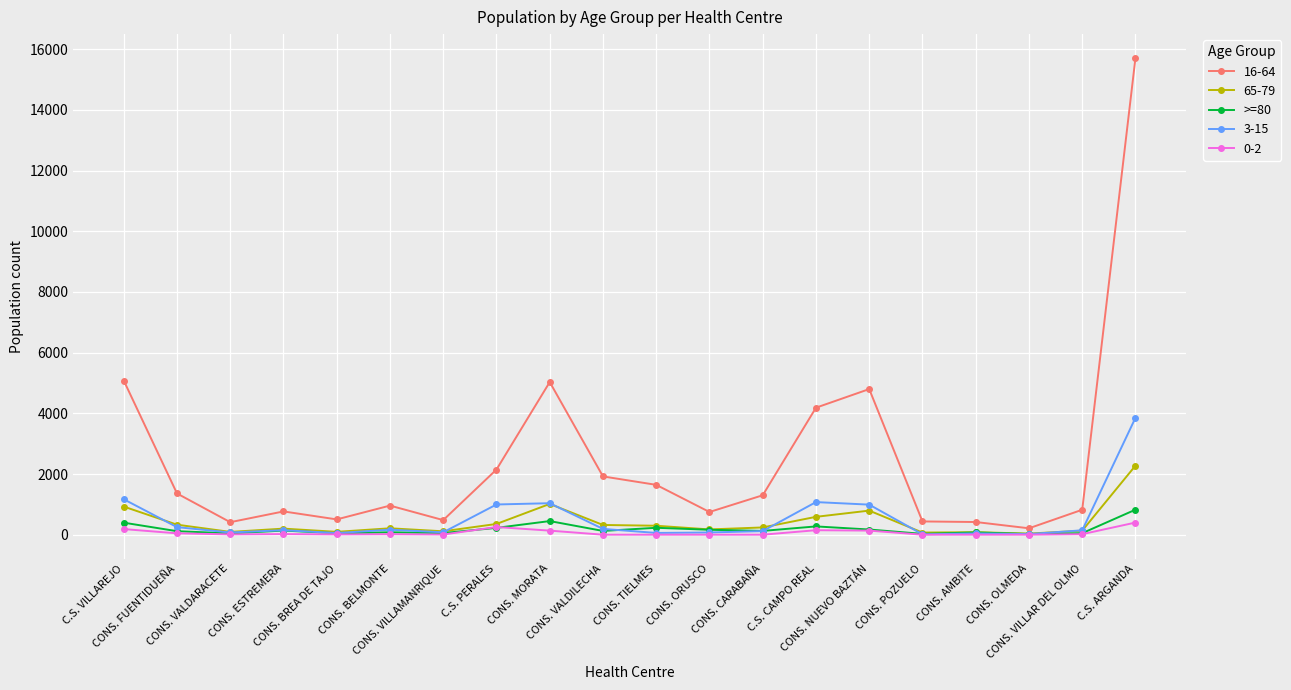

Which series has the widest spread of values?

16-64